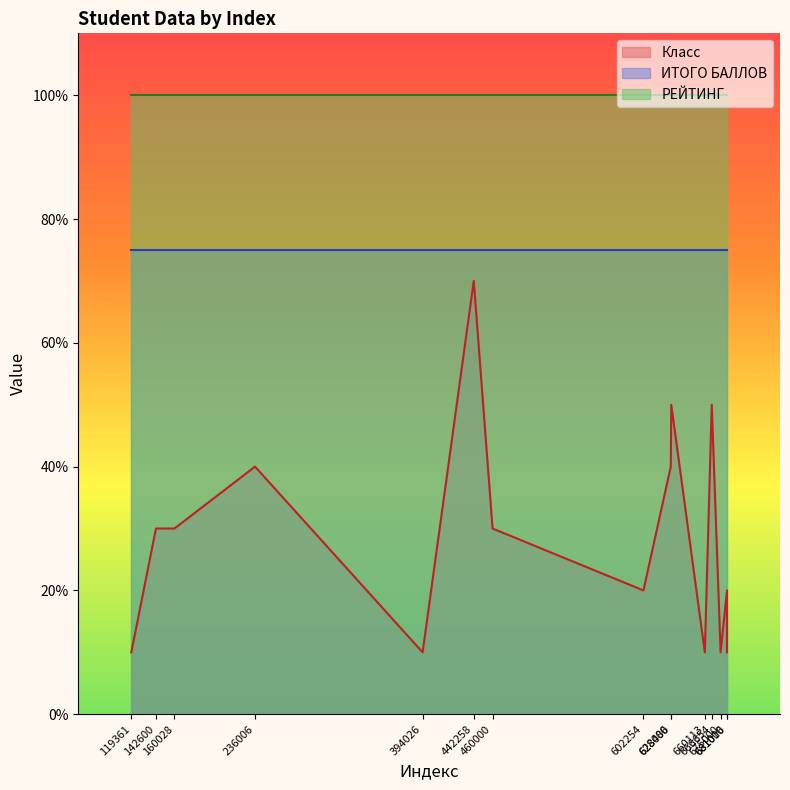

The value of Класс at 119361 is 1. True or false?

False